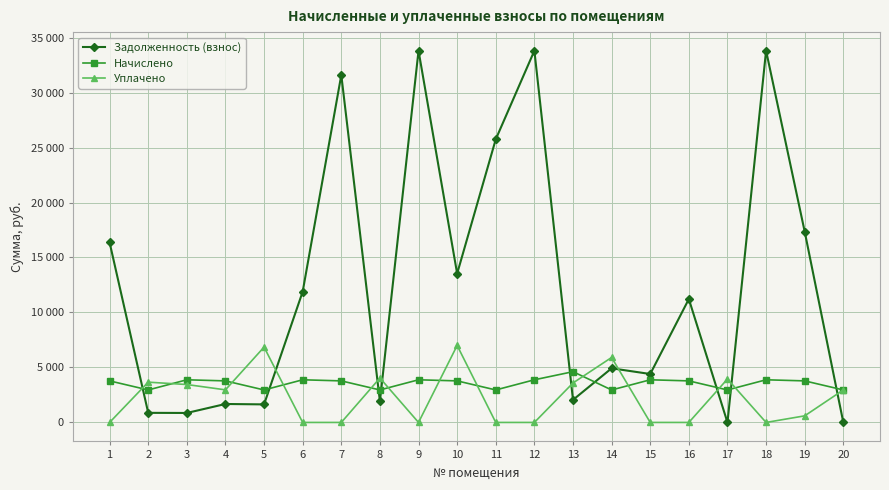

Which series has the largest total across all categories?

Задолженность (взнос)